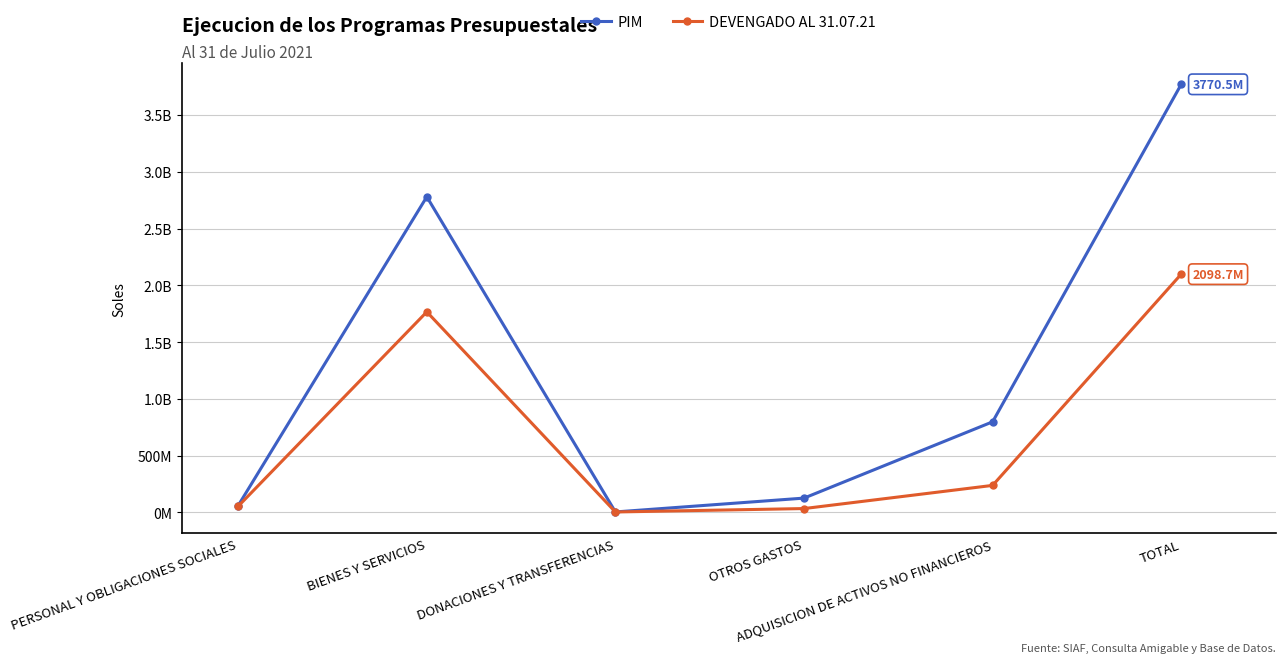

True or false: PIM and DEVENGADO AL 31.07.21 intersect in this chart.

False